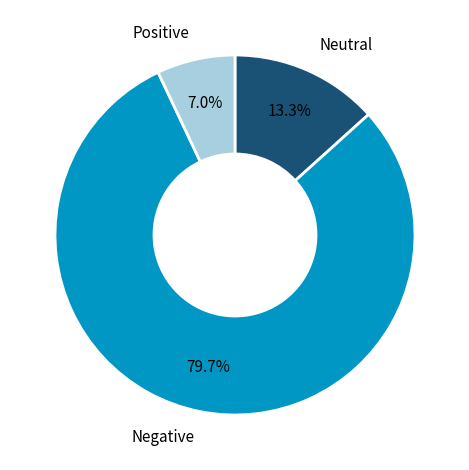

Between Positive and Negative, which is larger?

Negative